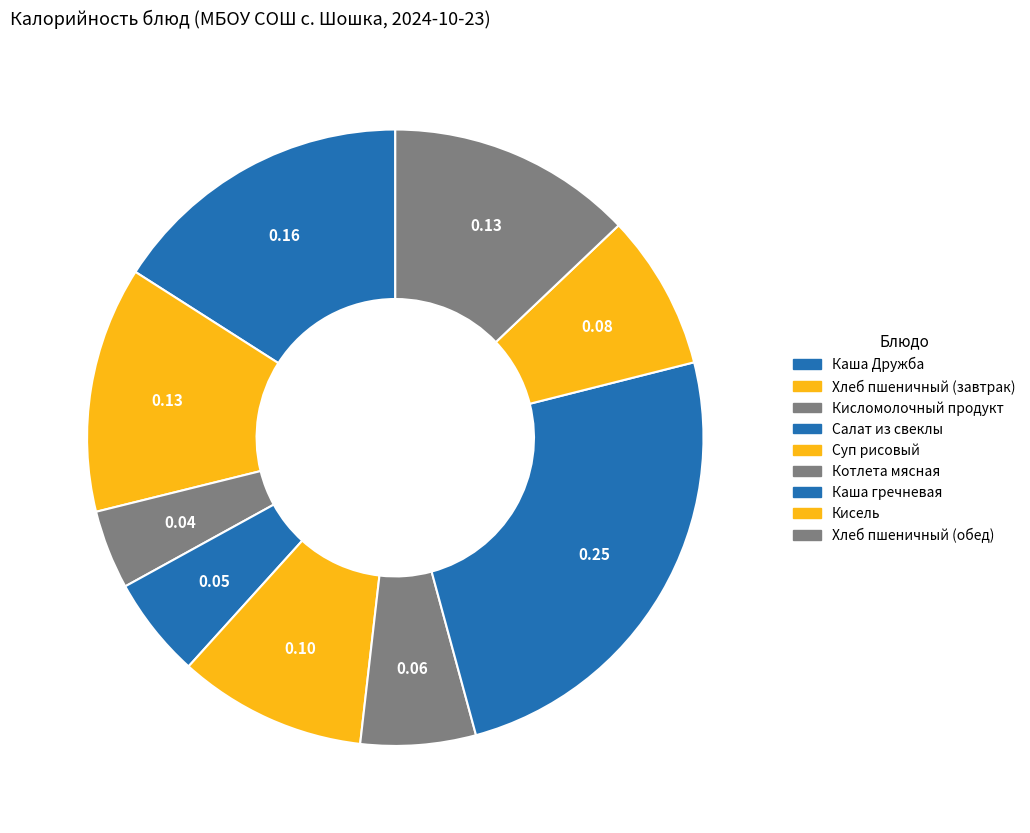

How many segments does this pie chart have?

9